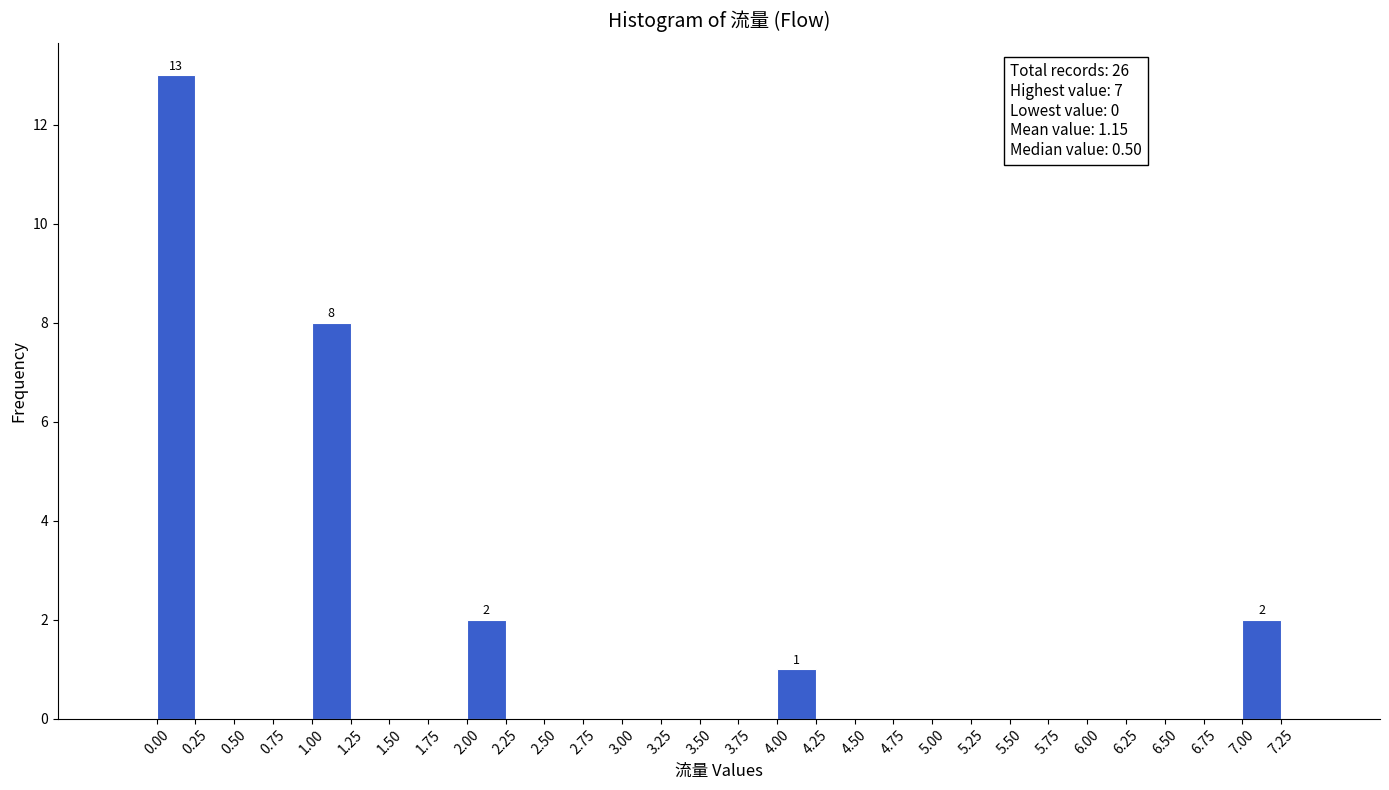

Over which range of the x-axis is the bar tallest?

0.00 to 0.25